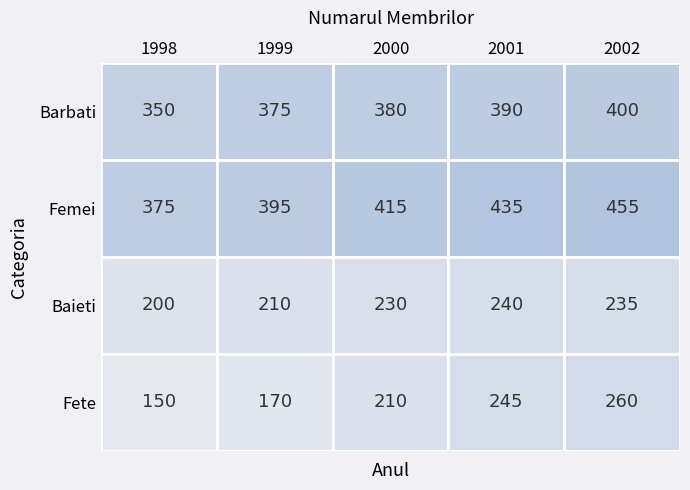

Reading right to left, list all the values displayed in this chart.

Barbati: 2002=400	2001=390	2000=380	1999=375	1998=350
Femei: 2002=455	2001=435	2000=415	1999=395	1998=375
Baieti: 2002=235	2001=240	2000=230	1999=210	1998=200
Fete: 2002=260	2001=245	2000=210	1999=170	1998=150